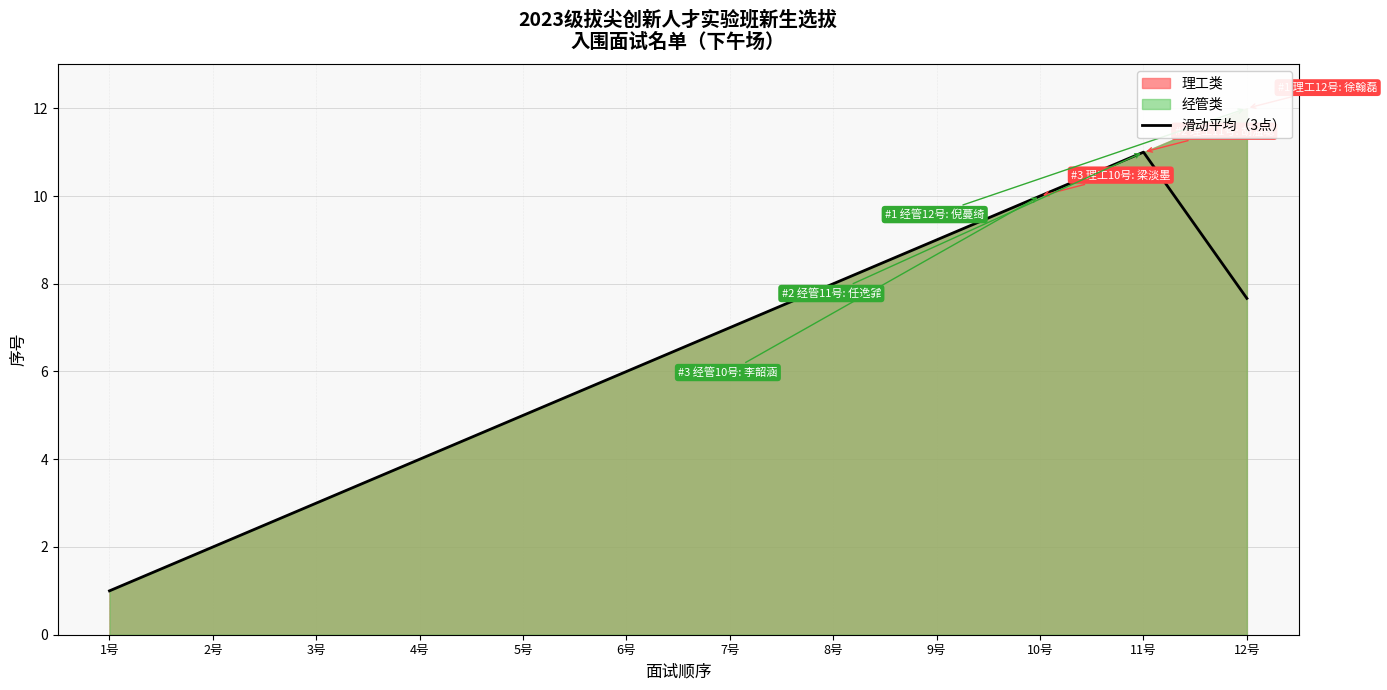

Which category has the highest value in the 滑动平均（3点） series?

11号